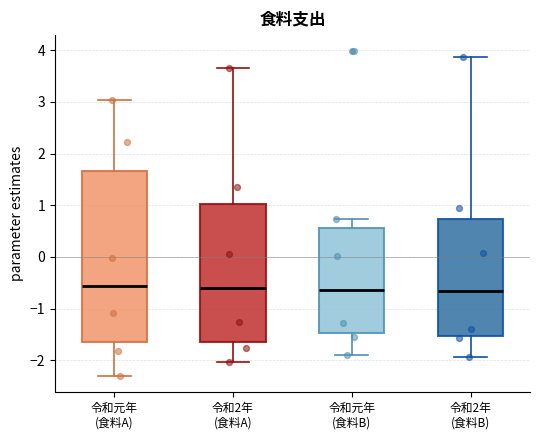

Where does the upper whisker of the box for 令和元年 (食料B) end on the y-axis? The values are not printed on the chart, so give them approximately, as read against the axis.

0.7